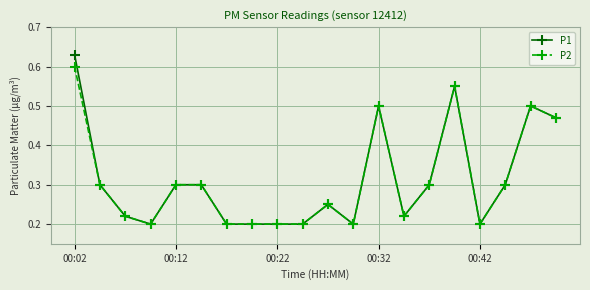

What is the sum of all P1 values?

6.2